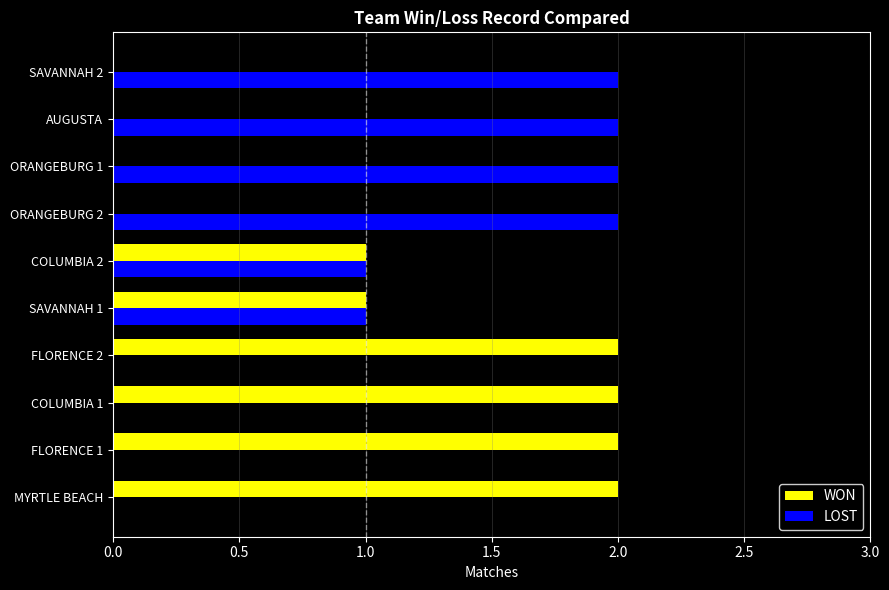

What is the sum of all WON values?

10